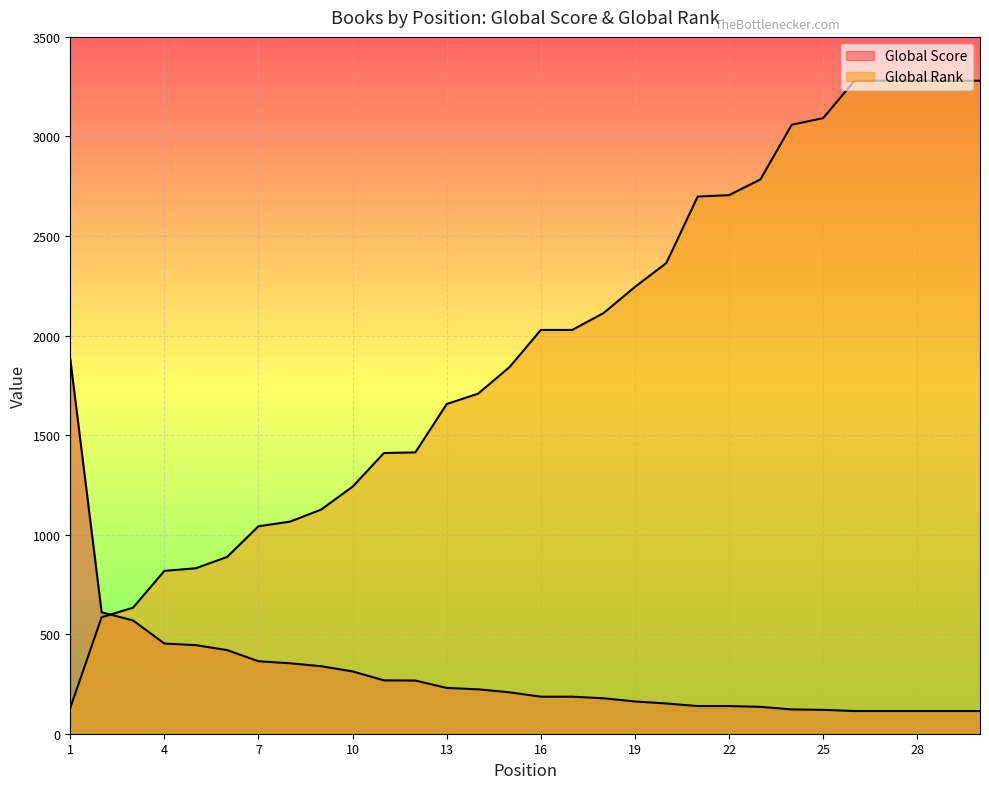

Does the chart display data point markers on the line(s)?

No